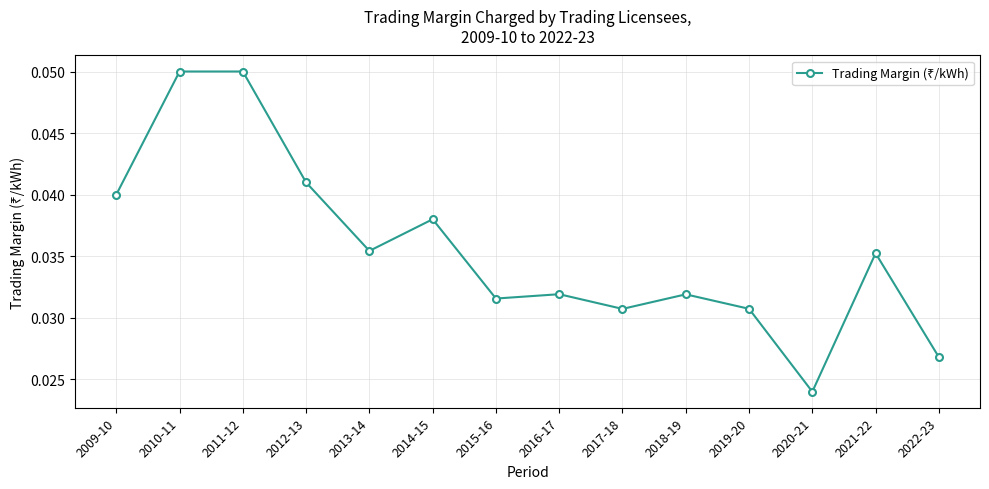

How many points are lower than both their immediate neighbors (excluding endpoints)?

4